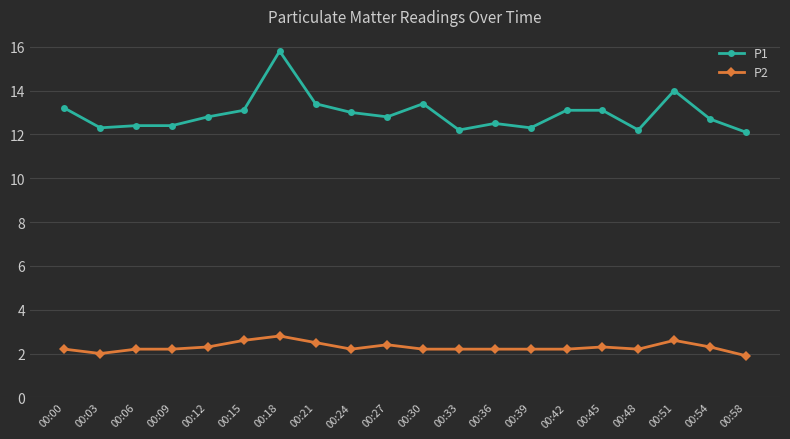

List the series in order of their overall mean, highest first.

P1, P2